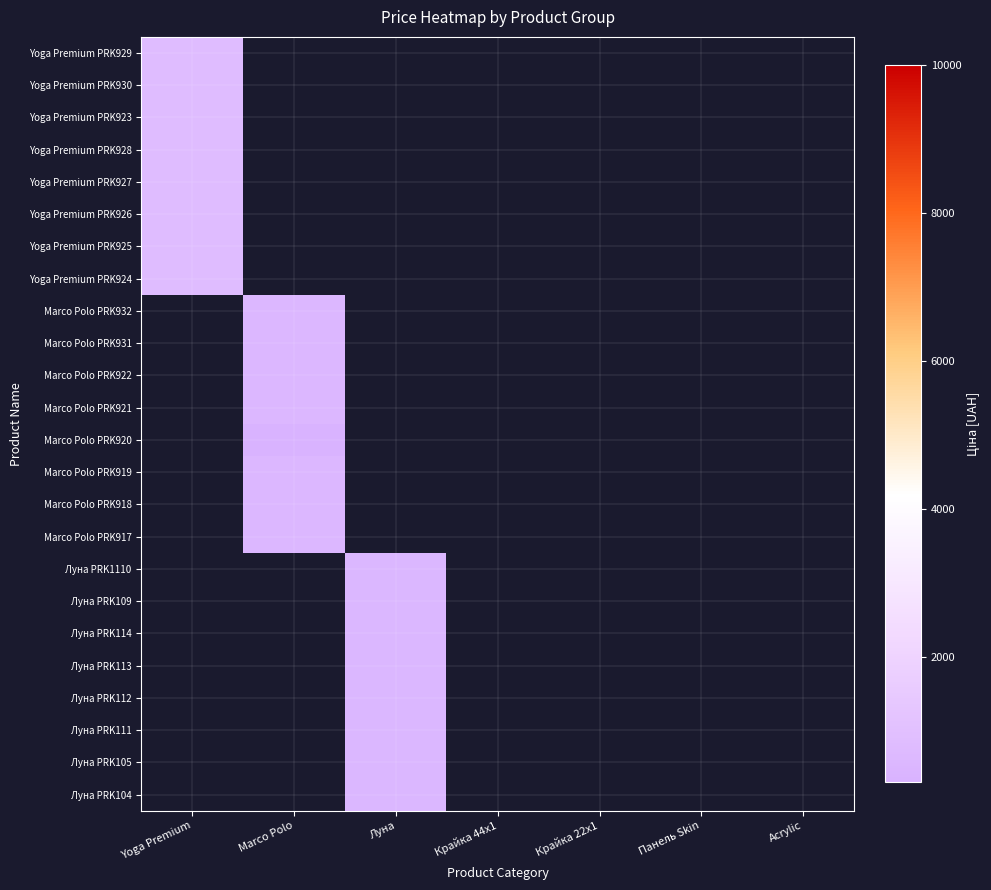

Which has a higher value, Крайка 22x1 or Панель Skin?

Крайка 22x1